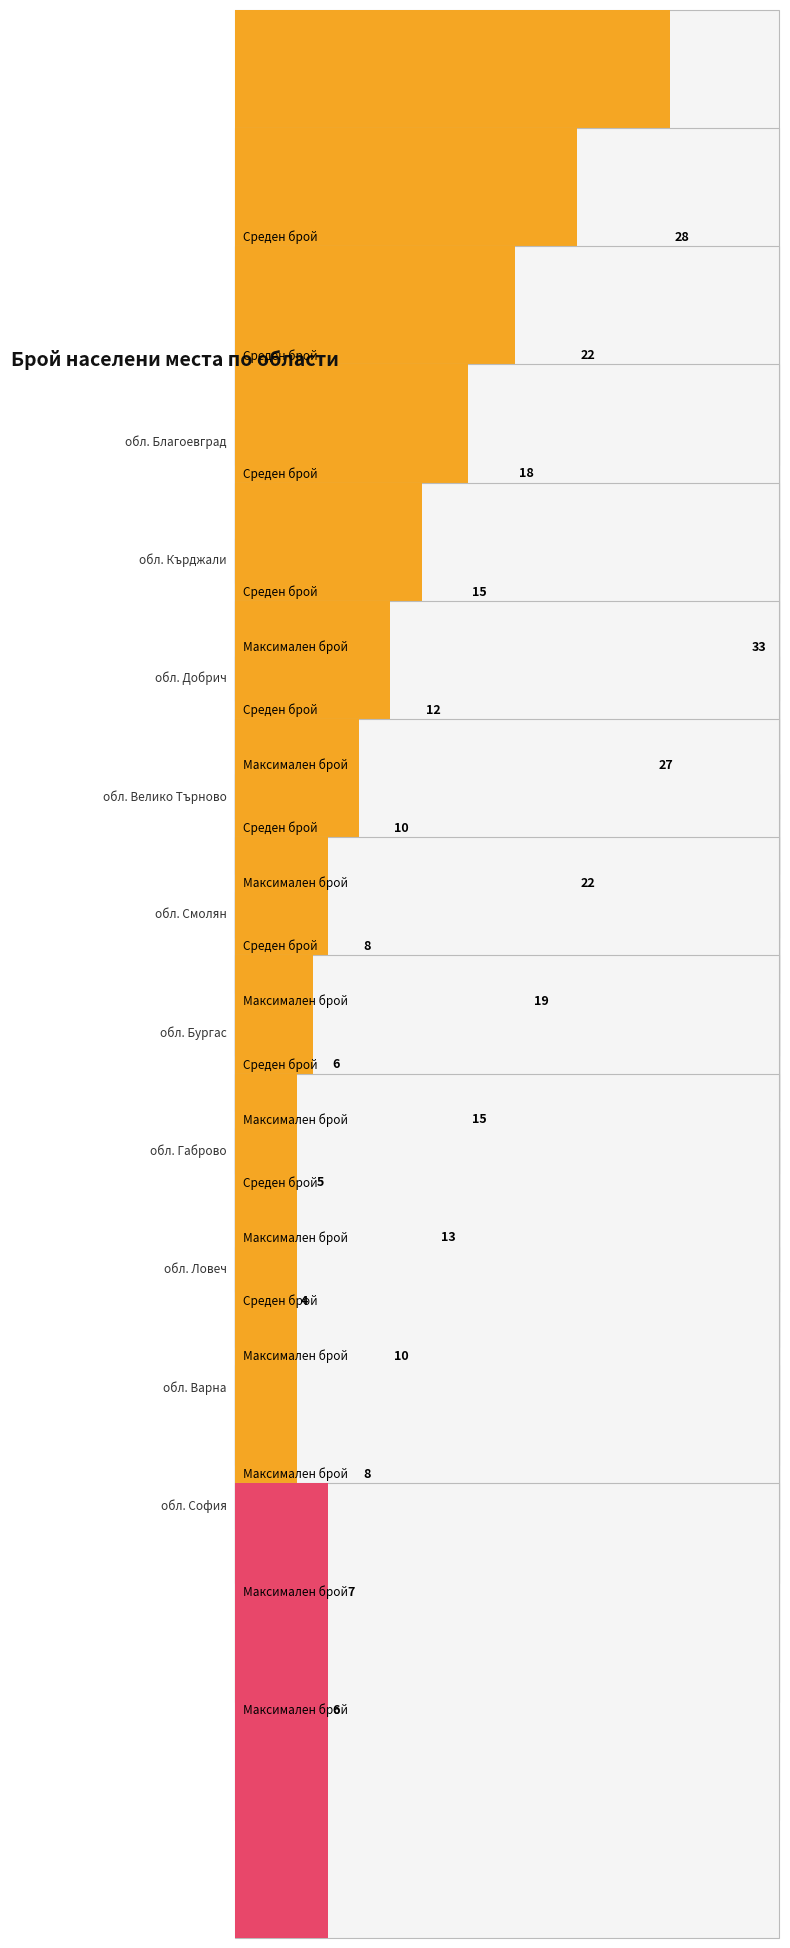

What is the difference between the maximum and second lowest values in the Брой записи series?

23